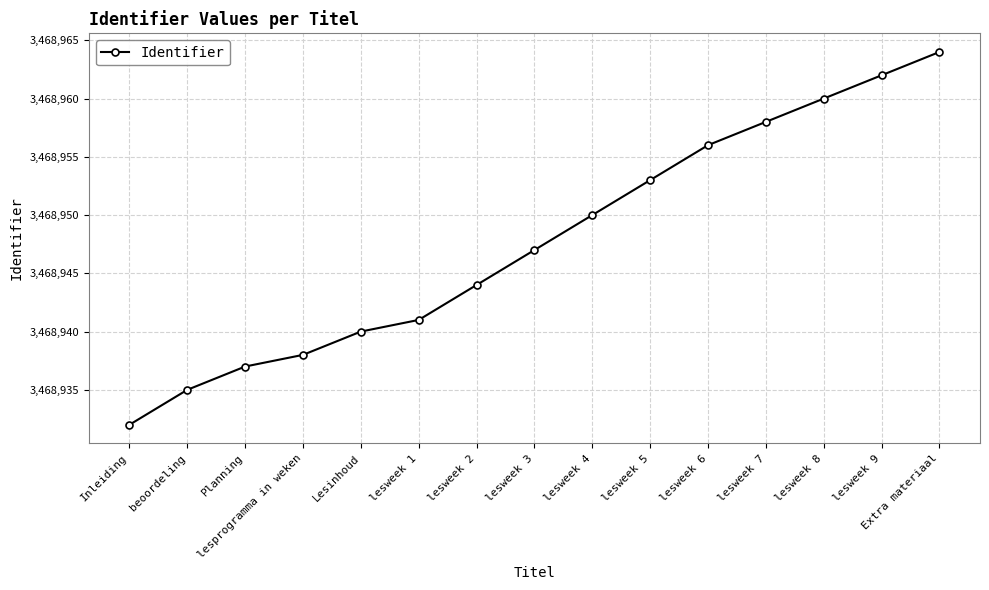

Approximately how many times larger is the value at lesweek 5 compared to lesweek 7?

1.0